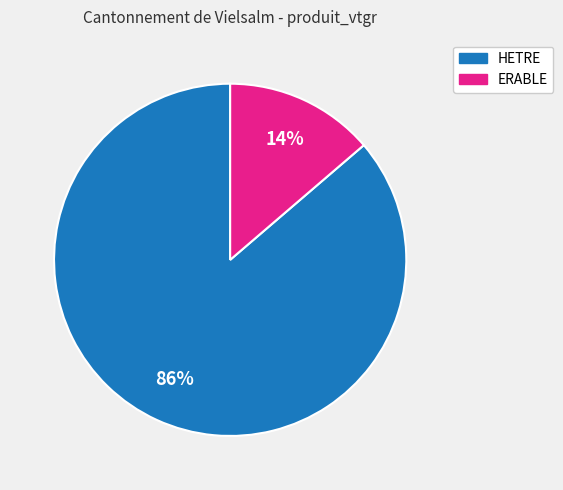

Is the sum of HETRE and ERABLE greater than half?

Yes